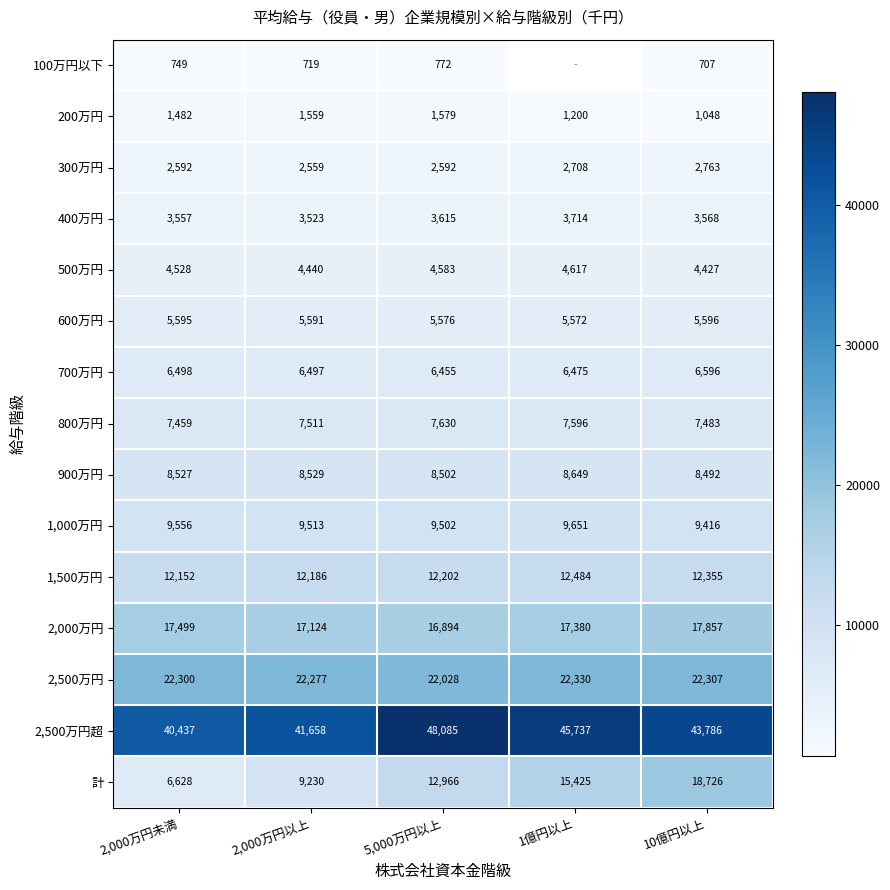

Where does the 2,000万円 series first go above 17380?

2,000万円未満